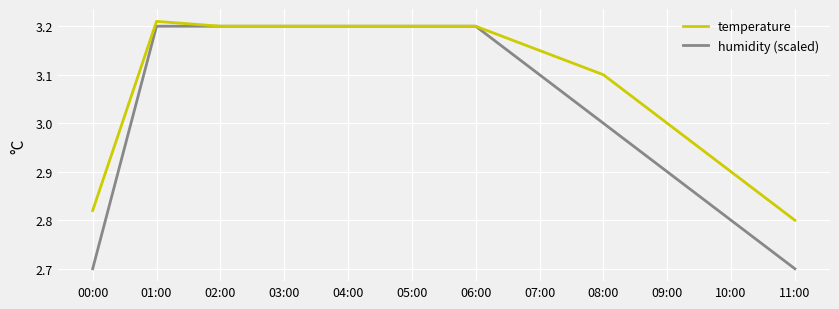

Rank the series by their maximum value, from highest to lowest.

temperature, humidity (scaled)